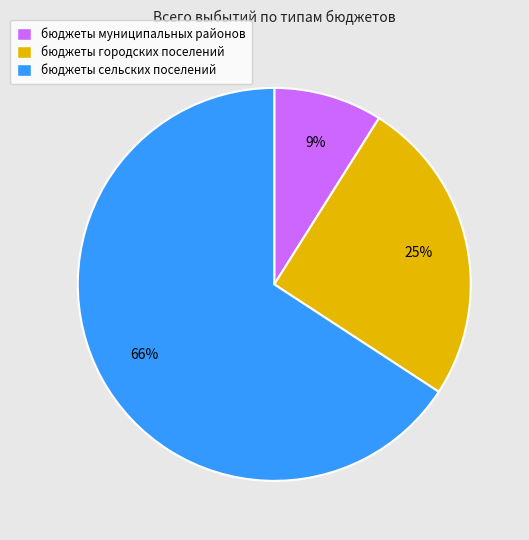

Count the number of slices in the pie.

3